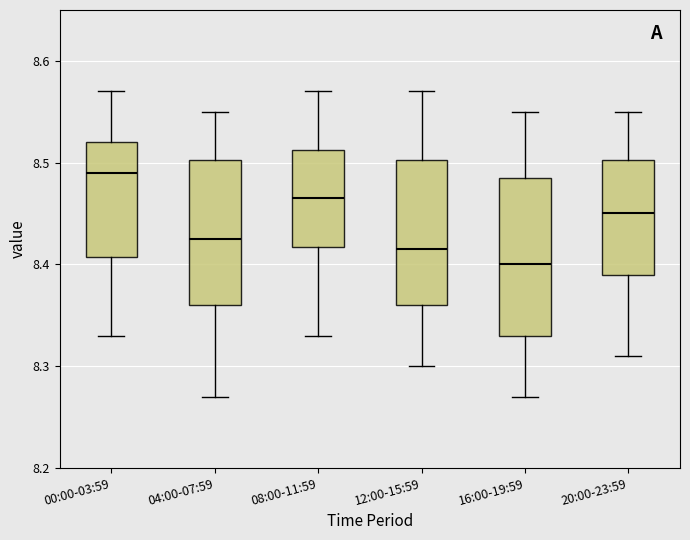

Which box's median line is the lowest?

16:00-19:59